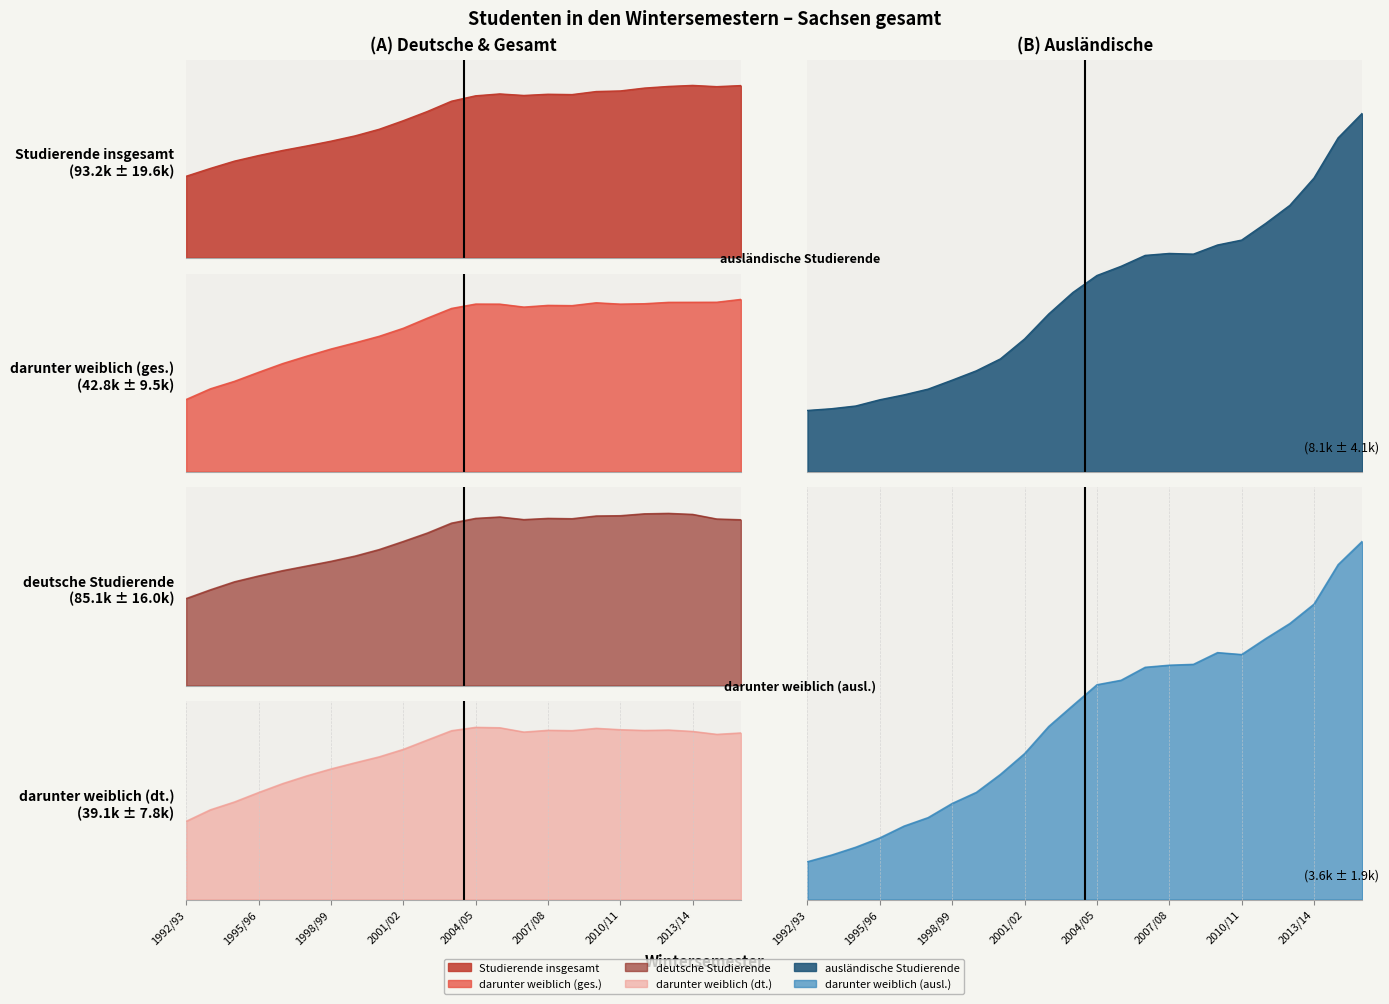

Which series has the largest total across all categories?

Studierende insgesamt